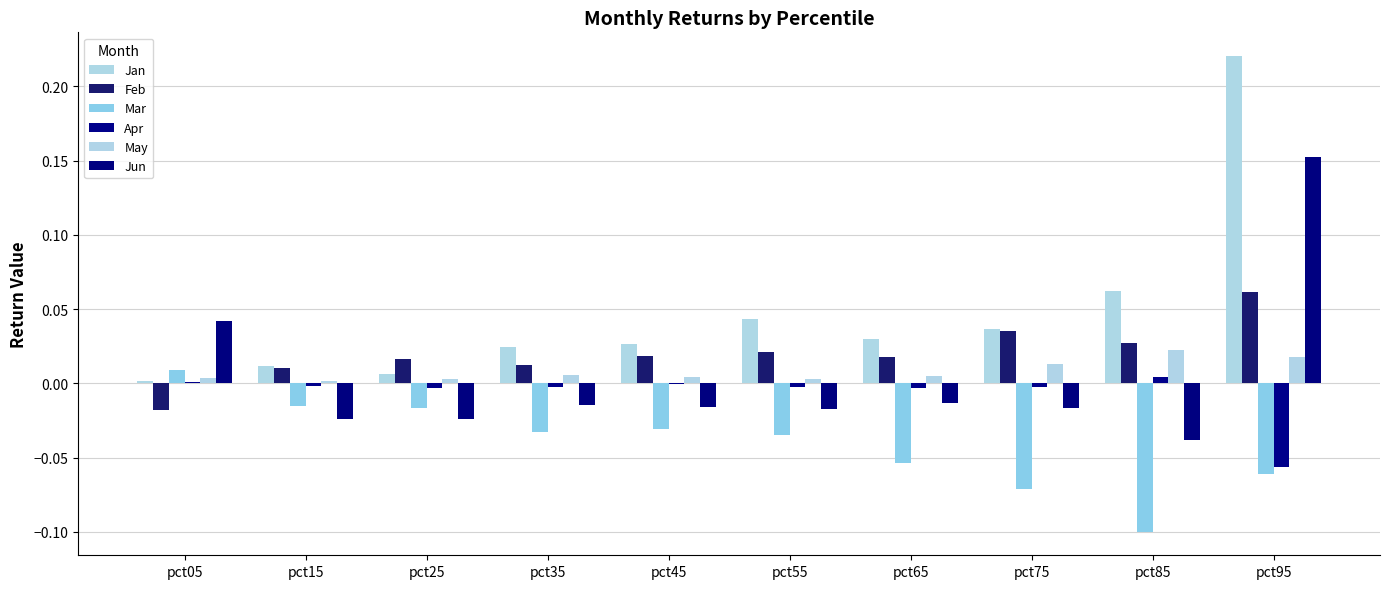

What is the value of the Jan bar at the 10th from the left?

0.2